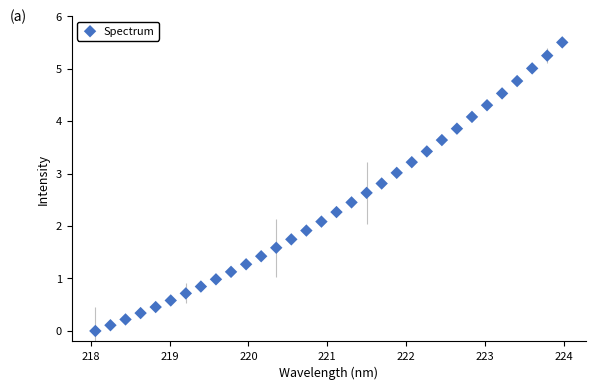

What is the range of X values (max minus min)?

5.9